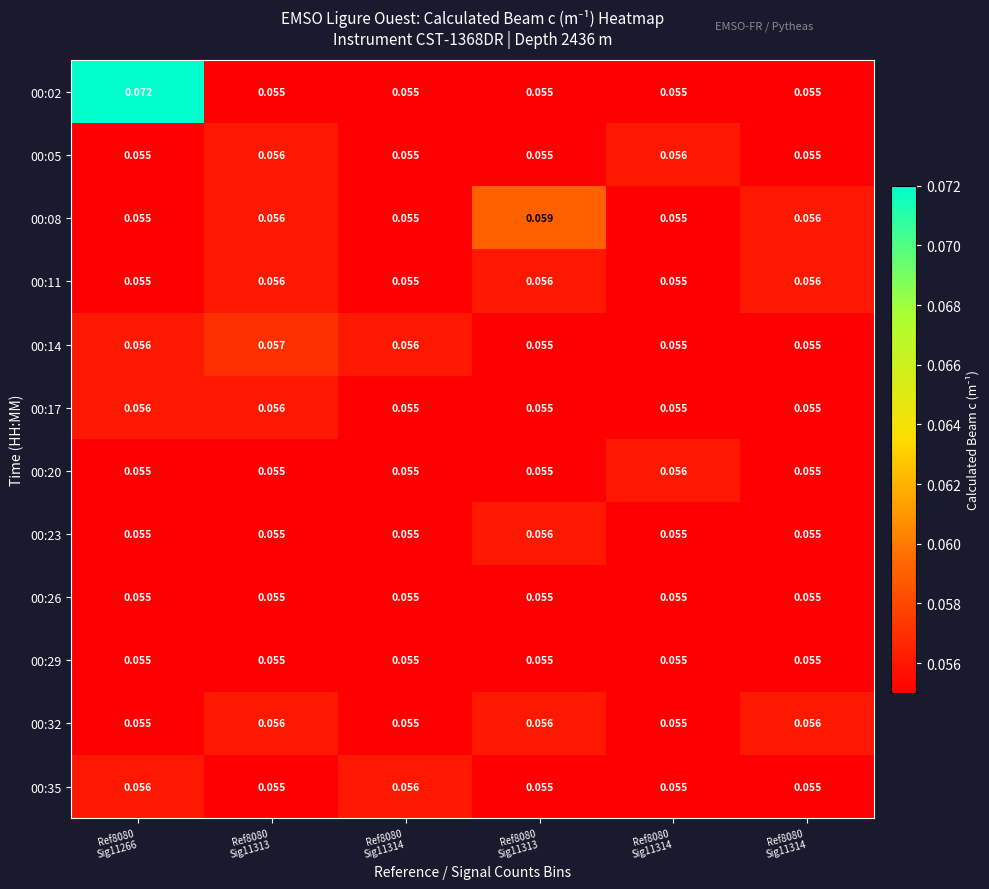

Reading right to left, list all the values displayed in this chart.

00:02: Ref8080
Sig11314=0.1	Ref8080
Sig11314=0.1	Ref8080
Sig11313=0.1	Ref8080
Sig11314=0.1	Ref8080
Sig11313=0.1	Ref8080
Sig11266=0.1
00:05: Ref8080
Sig11314=0.1	Ref8080
Sig11314=0.1	Ref8080
Sig11313=0.1	Ref8080
Sig11314=0.1	Ref8080
Sig11313=0.1	Ref8080
Sig11266=0.1
00:08: Ref8080
Sig11314=0.1	Ref8080
Sig11314=0.1	Ref8080
Sig11313=0.1	Ref8080
Sig11314=0.1	Ref8080
Sig11313=0.1	Ref8080
Sig11266=0.1
00:11: Ref8080
Sig11314=0.1	Ref8080
Sig11314=0.1	Ref8080
Sig11313=0.1	Ref8080
Sig11314=0.1	Ref8080
Sig11313=0.1	Ref8080
Sig11266=0.1
00:14: Ref8080
Sig11314=0.1	Ref8080
Sig11314=0.1	Ref8080
Sig11313=0.1	Ref8080
Sig11314=0.1	Ref8080
Sig11313=0.1	Ref8080
Sig11266=0.1
00:17: Ref8080
Sig11314=0.1	Ref8080
Sig11314=0.1	Ref8080
Sig11313=0.1	Ref8080
Sig11314=0.1	Ref8080
Sig11313=0.1	Ref8080
Sig11266=0.1
00:20: Ref8080
Sig11314=0.1	Ref8080
Sig11314=0.1	Ref8080
Sig11313=0.1	Ref8080
Sig11314=0.1	Ref8080
Sig11313=0.1	Ref8080
Sig11266=0.1
00:23: Ref8080
Sig11314=0.1	Ref8080
Sig11314=0.1	Ref8080
Sig11313=0.1	Ref8080
Sig11314=0.1	Ref8080
Sig11313=0.1	Ref8080
Sig11266=0.1
00:26: Ref8080
Sig11314=0.1	Ref8080
Sig11314=0.1	Ref8080
Sig11313=0.1	Ref8080
Sig11314=0.1	Ref8080
Sig11313=0.1	Ref8080
Sig11266=0.1
00:29: Ref8080
Sig11314=0.1	Ref8080
Sig11314=0.1	Ref8080
Sig11313=0.1	Ref8080
Sig11314=0.1	Ref8080
Sig11313=0.1	Ref8080
Sig11266=0.1
00:32: Ref8080
Sig11314=0.1	Ref8080
Sig11314=0.1	Ref8080
Sig11313=0.1	Ref8080
Sig11314=0.1	Ref8080
Sig11313=0.1	Ref8080
Sig11266=0.1
00:35: Ref8080
Sig11314=0.1	Ref8080
Sig11314=0.1	Ref8080
Sig11313=0.1	Ref8080
Sig11314=0.1	Ref8080
Sig11313=0.1	Ref8080
Sig11266=0.1